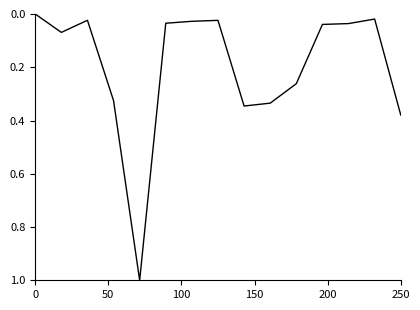

Count the number of values greater than 0.

14